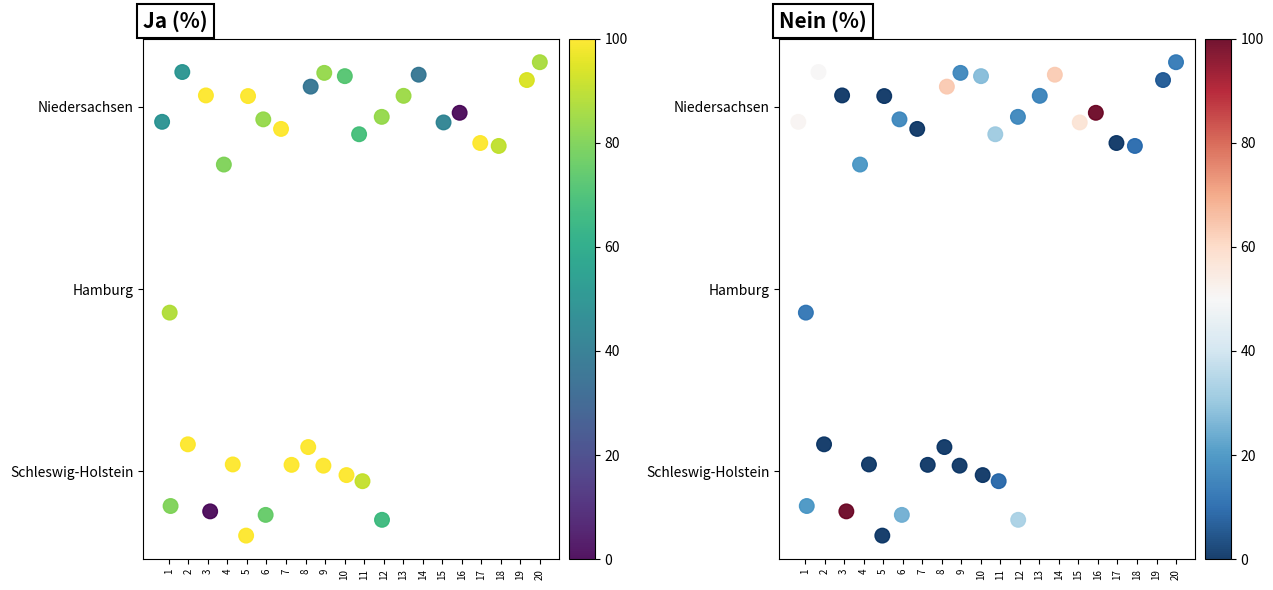

Is it true that Nein % equals 3.7 at 18?

False